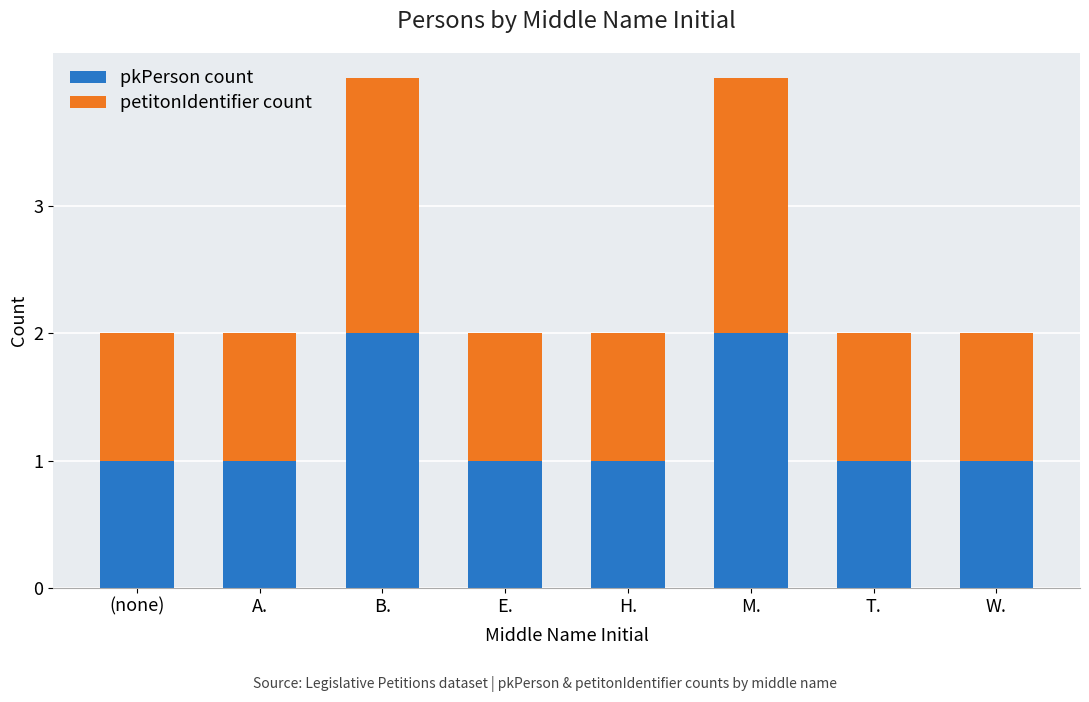

What is the difference between the pkPerson count values at T. and M.?

1